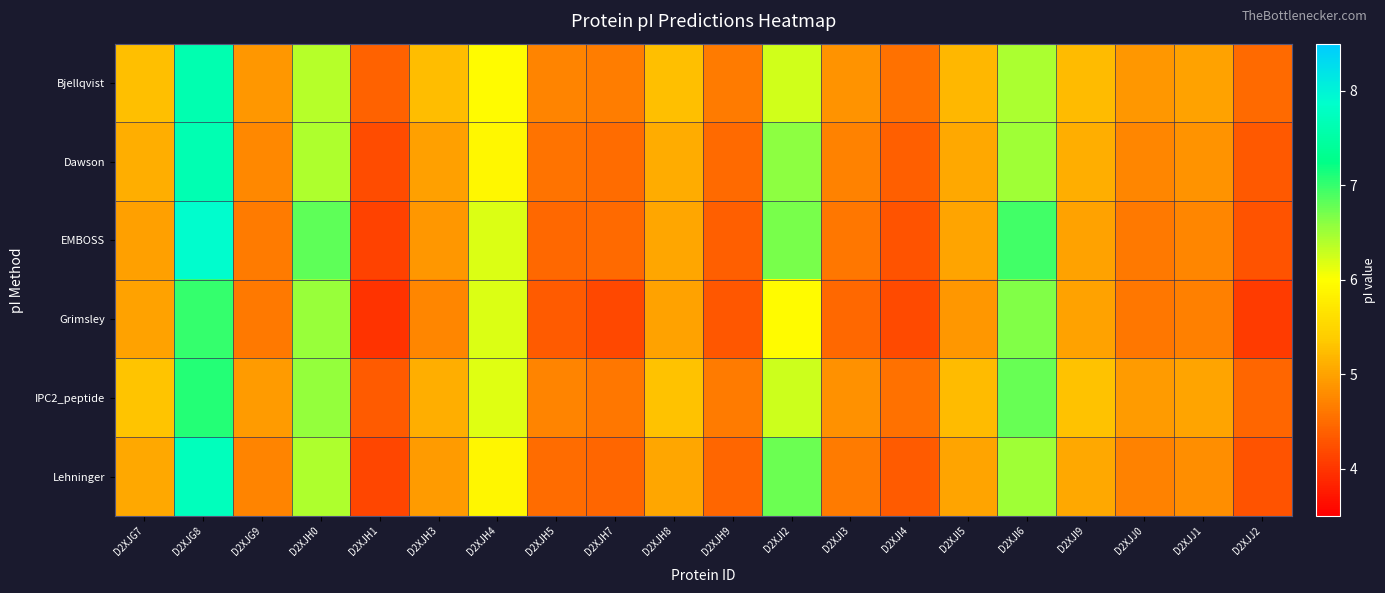

Reading left to right, transcribe all the data shown in this chart.

Bjellqvist: D2XJG7=5.3	D2XJG8=7.6	D2XJG9=4.9	D2XJH0=6.4	D2XJH1=4.4	D2XJH3=5.2	D2XJH4=6.0	D2XJH5=4.7	D2XJH7=4.7	D2XJH8=5.3	D2XJH9=4.6	D2XJI2=6.2	D2XJI3=4.9	D2XJI4=4.5	D2XJI5=5.2	D2XJI6=6.4	D2XJI9=5.2	D2XJJ0=4.9	D2XJJ1=5.0	D2XJJ2=4.5
Dawson: D2XJG7=5.1	D2XJG8=7.6	D2XJG9=4.8	D2XJH0=6.4	D2XJH1=4.2	D2XJH3=5.0	D2XJH4=5.9	D2XJH5=4.6	D2XJH7=4.5	D2XJH8=5.1	D2XJH9=4.5	D2XJI2=6.6	D2XJI3=4.7	D2XJI4=4.4	D2XJI5=5.1	D2XJI6=6.5	D2XJI9=5.1	D2XJJ0=4.7	D2XJJ1=4.9	D2XJJ2=4.3
EMBOSS: D2XJG7=5.0	D2XJG8=7.9	D2XJG9=4.6	D2XJH0=6.8	D2XJH1=4.1	D2XJH3=4.9	D2XJH4=6.2	D2XJH5=4.5	D2XJH7=4.5	D2XJH8=5.0	D2XJH9=4.4	D2XJI2=6.7	D2XJI3=4.6	D2XJI4=4.3	D2XJI5=5.0	D2XJI6=6.9	D2XJI9=5.0	D2XJJ0=4.6	D2XJJ1=4.7	D2XJJ2=4.3
Grimsley: D2XJG7=5.0	D2XJG8=7.0	D2XJG9=4.6	D2XJH0=6.5	D2XJH1=4.0	D2XJH3=4.7	D2XJH4=6.2	D2XJH5=4.3	D2XJH7=4.2	D2XJH8=5.0	D2XJH9=4.3	D2XJI2=5.9	D2XJI3=4.5	D2XJI4=4.2	D2XJI5=4.9	D2XJI6=6.7	D2XJI9=5.0	D2XJJ0=4.6	D2XJJ1=4.7	D2XJJ2=4.0
IPC2_peptide: D2XJG7=5.3	D2XJG8=7.1	D2XJG9=4.9	D2XJH0=6.6	D2XJH1=4.3	D2XJH3=5.1	D2XJH4=6.2	D2XJH5=4.7	D2XJH7=4.6	D2XJH8=5.3	D2XJH9=4.6	D2XJI2=6.3	D2XJI3=4.8	D2XJI4=4.5	D2XJI5=5.2	D2XJI6=6.8	D2XJI9=5.3	D2XJJ0=4.9	D2XJJ1=5.0	D2XJJ2=4.4
Lehninger: D2XJG7=5.1	D2XJG8=7.7	D2XJG9=4.7	D2XJH0=6.4	D2XJH1=4.2	D2XJH3=4.9	D2XJH4=5.9	D2XJH5=4.5	D2XJH7=4.5	D2XJH8=5.0	D2XJH9=4.4	D2XJI2=6.8	D2XJI3=4.6	D2XJI4=4.3	D2XJI5=5.0	D2XJI6=6.5	D2XJI9=5.1	D2XJJ0=4.7	D2XJJ1=4.8	D2XJJ2=4.3